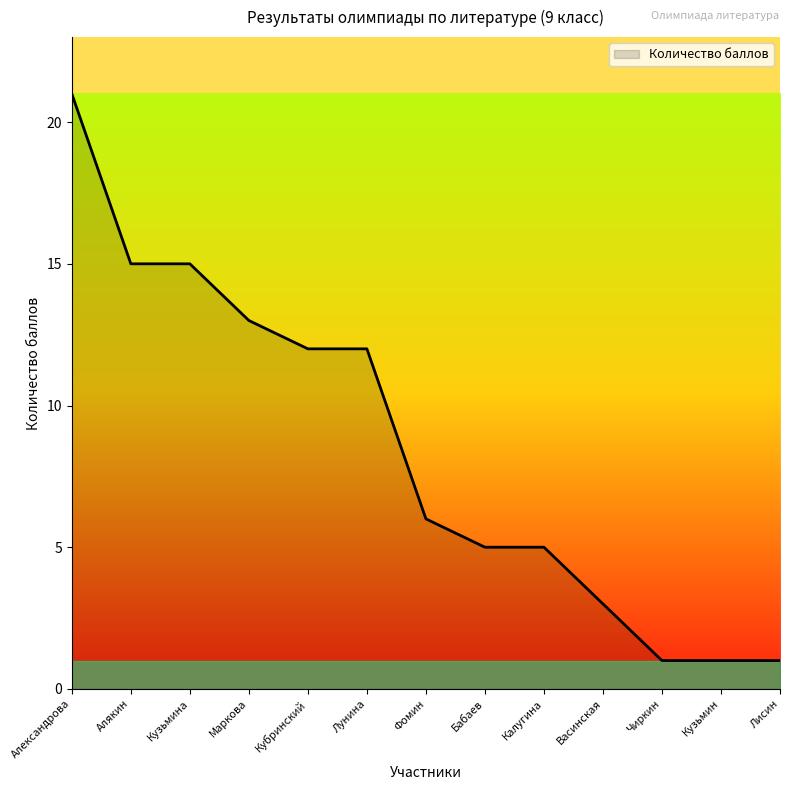

The value at Алякин is 27. True or false?

False